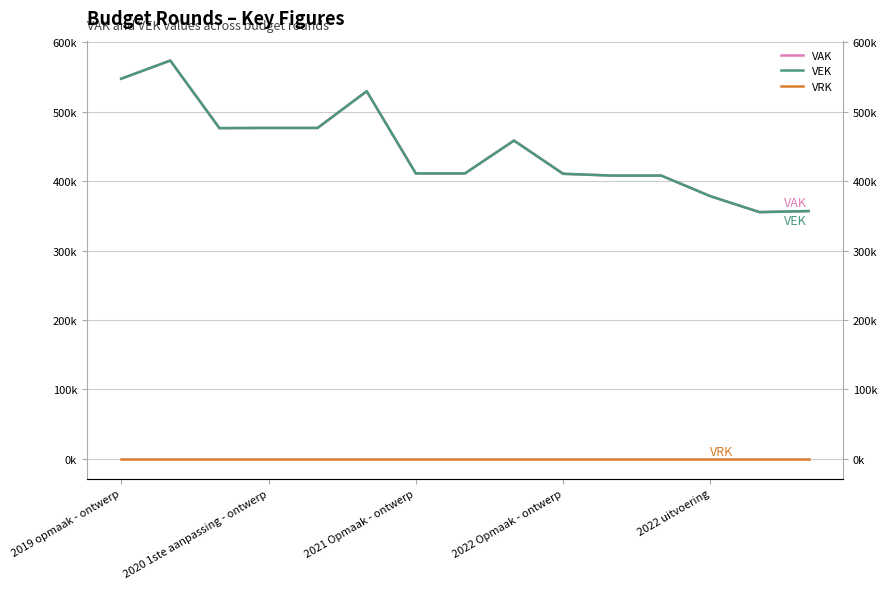

Between 5 and 12, which is larger?

5